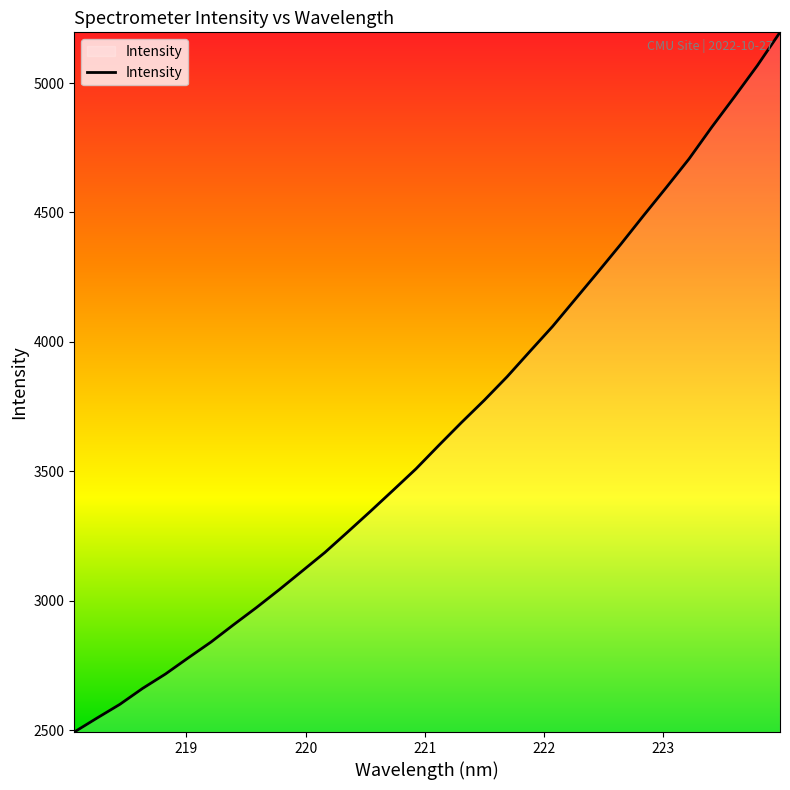

What is the difference between the maximum and minimum values?

2702.9